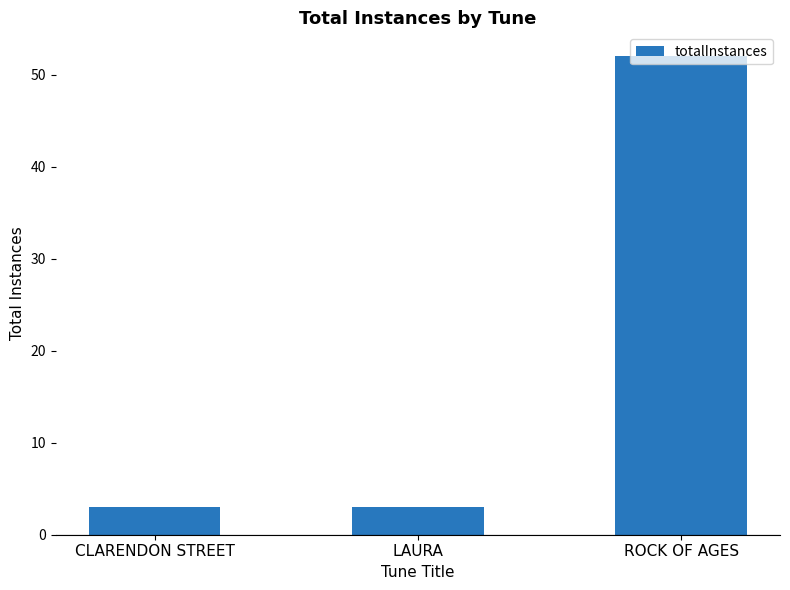

What is the ratio of the value at LAURA to the value at CLARENDON STREET?

1.0